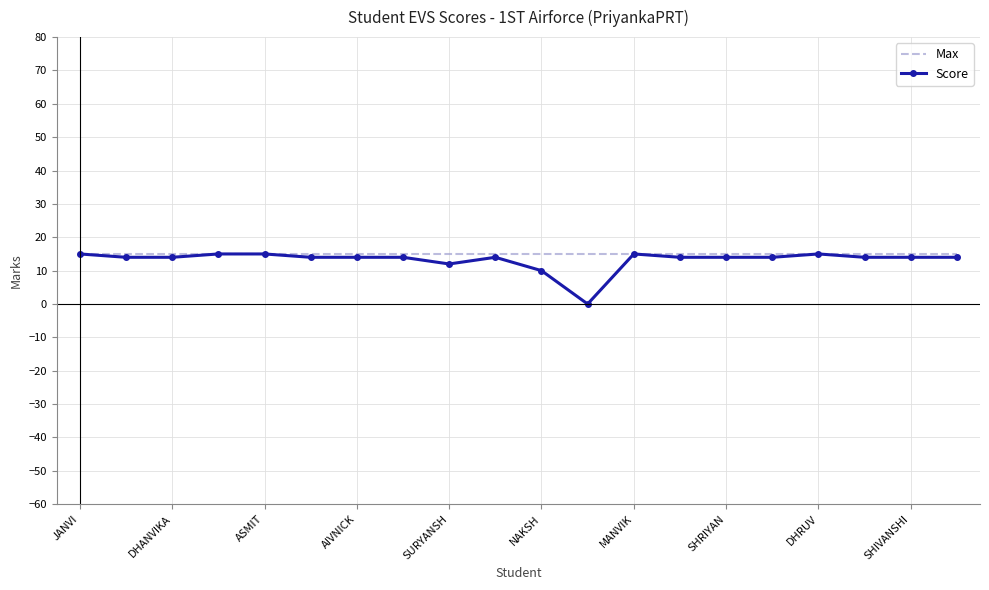

Which series has the largest range (max minus min)?

Score